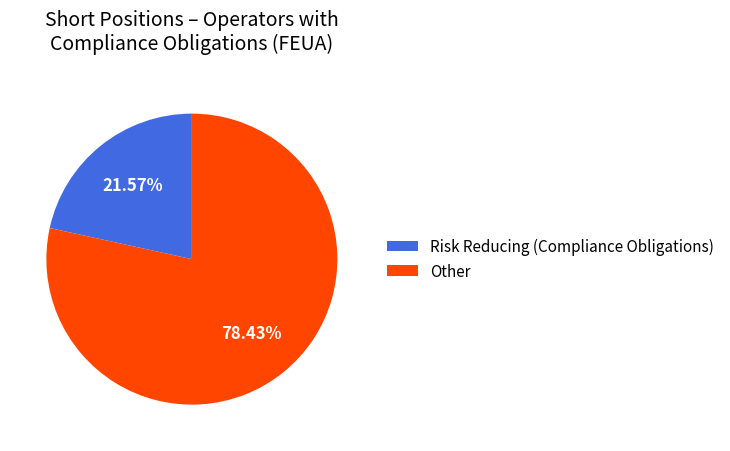

Which category has the smallest portion of the pie?

Risk Reducing (Compliance Obligations)